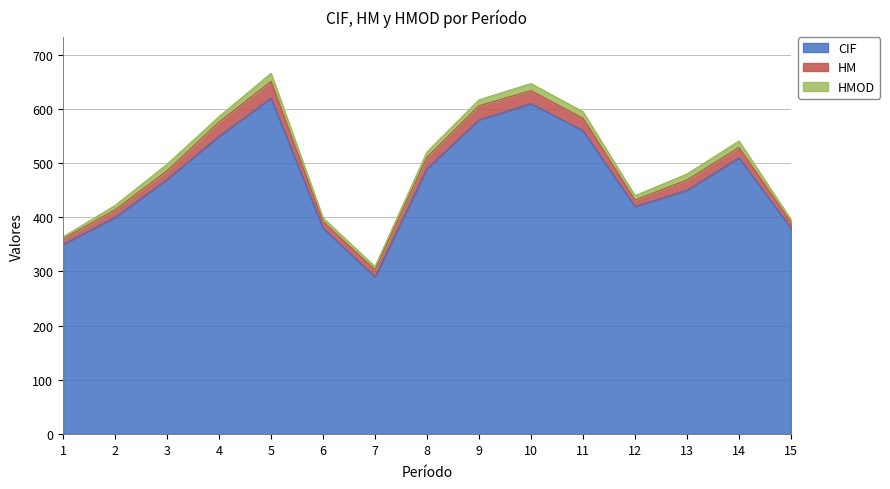

Reading left to right, what are all the values shown in this chart?

CIF: 350	400	470	550	620	380	290	490	580	610	560	420	450	510	380
HM: 10	14	16	26	31	12	13	21	26	24	23	12	19	19	11
HMOD: 4	8	12	10	15	7	6	10	11	13	12	8	11	12	5